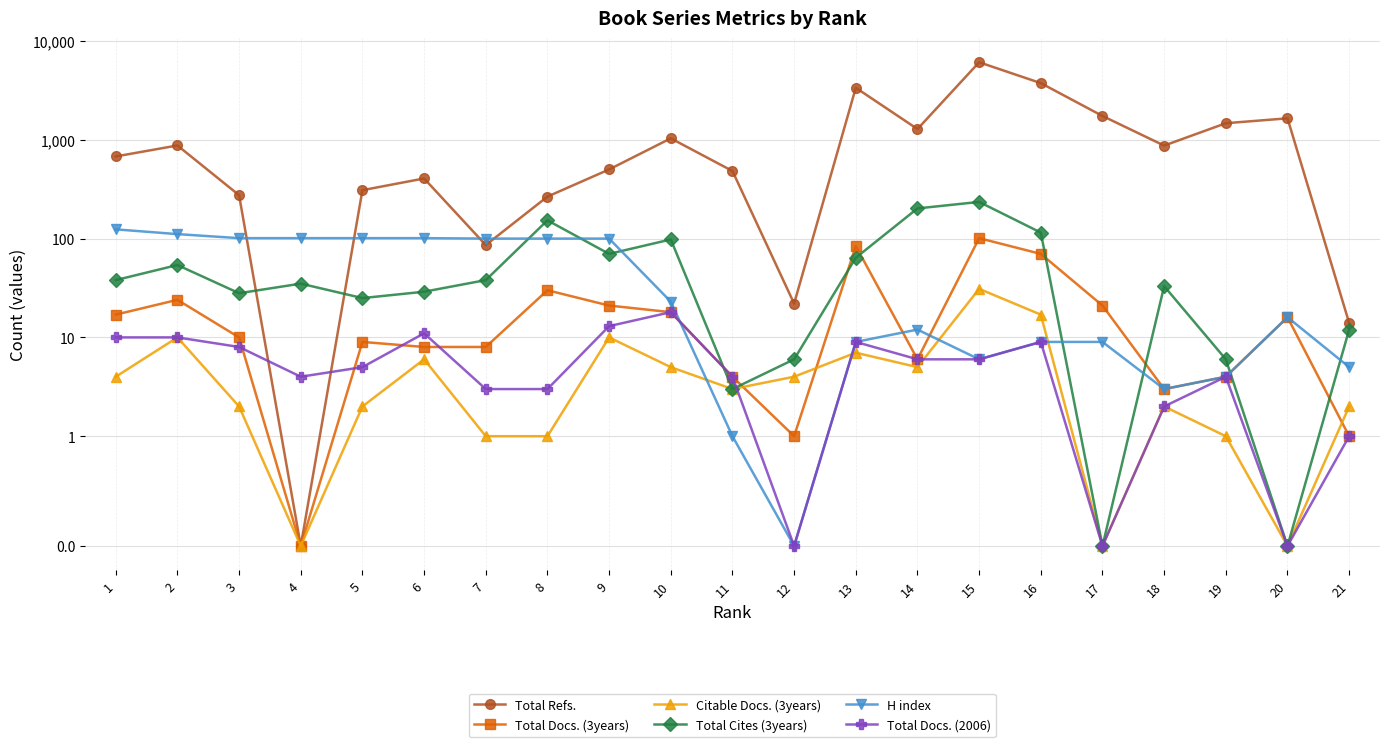

How many lines are shown in the chart?

6